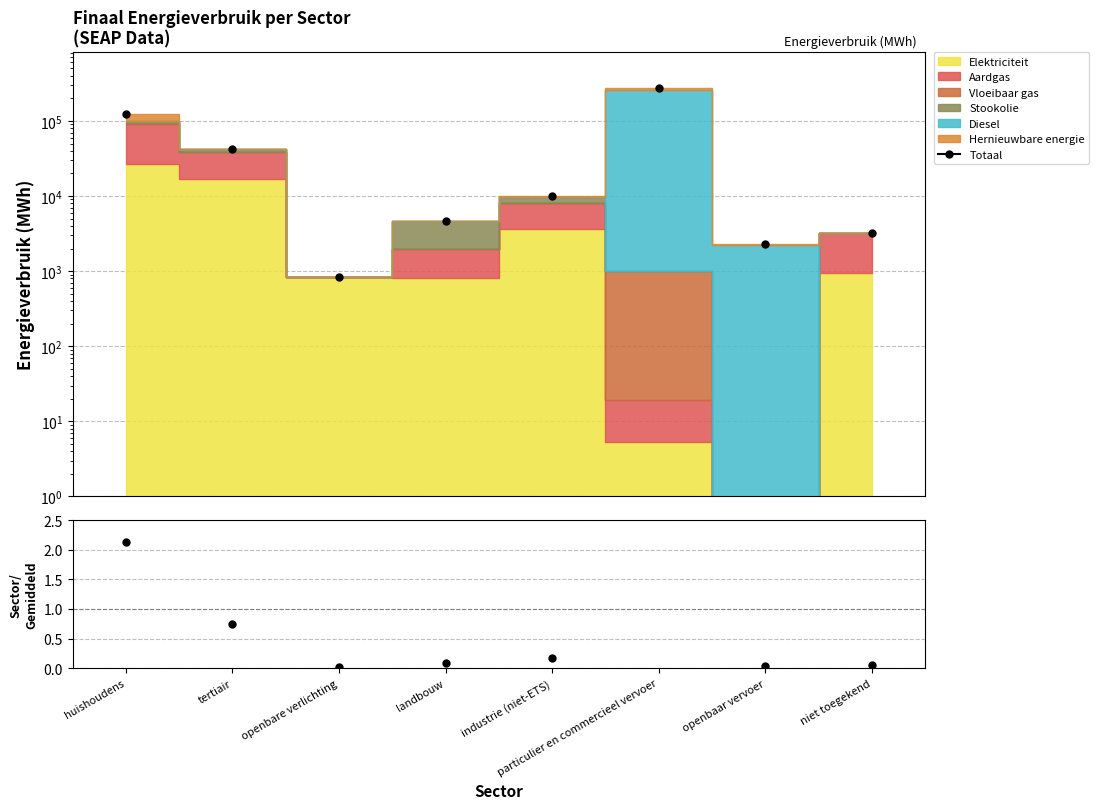

Does the chart display data point markers on the line(s)?

Yes